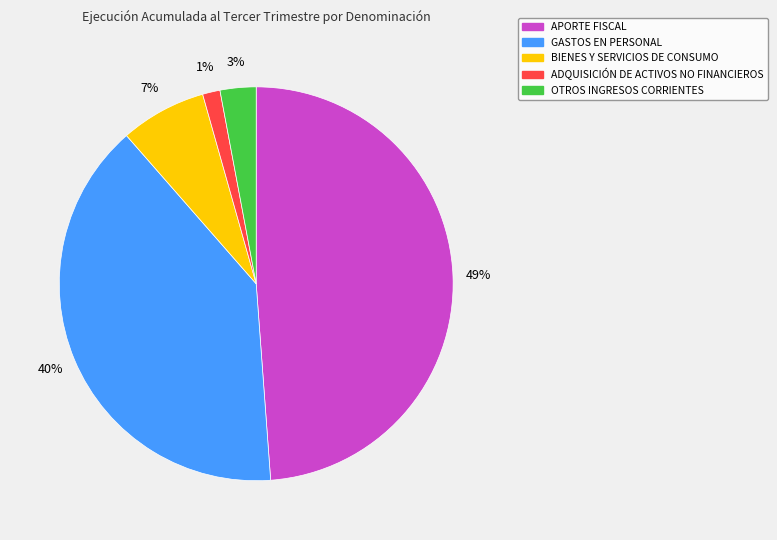

Between OTROS INGRESOS CORRIENTES and ADQUISICIÓN DE ACTIVOS NO FINANCIEROS, which is larger?

OTROS INGRESOS CORRIENTES